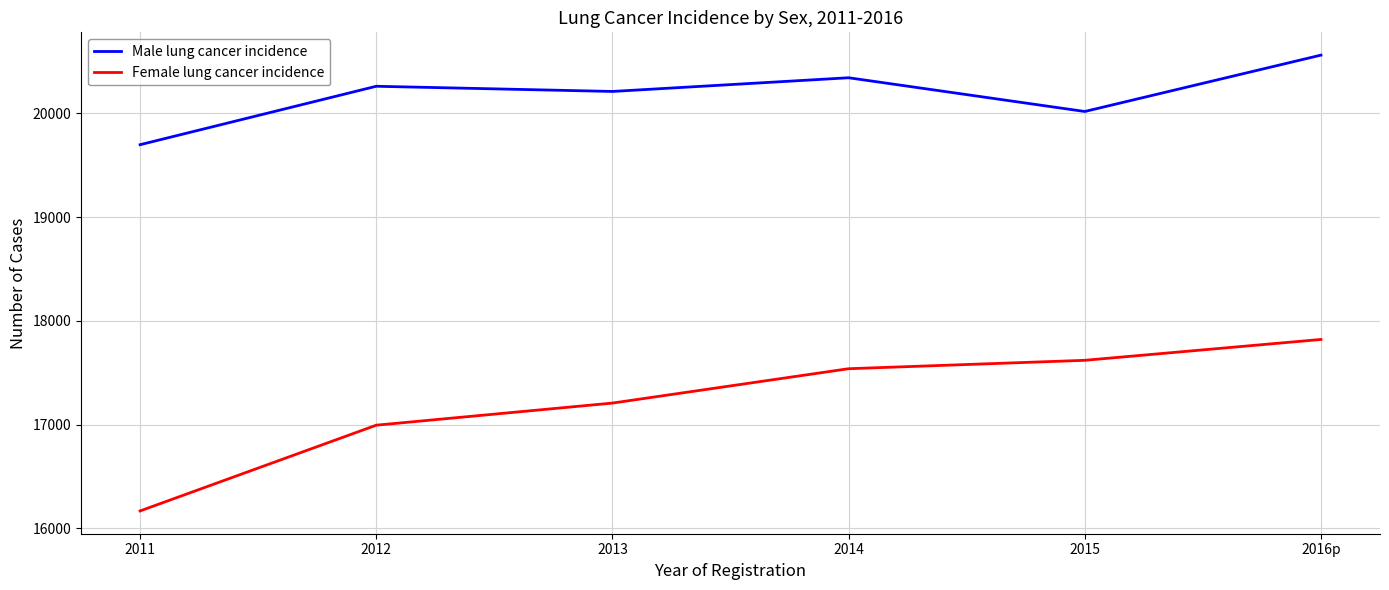

Which series has the largest total across all categories?

Male lung cancer incidence